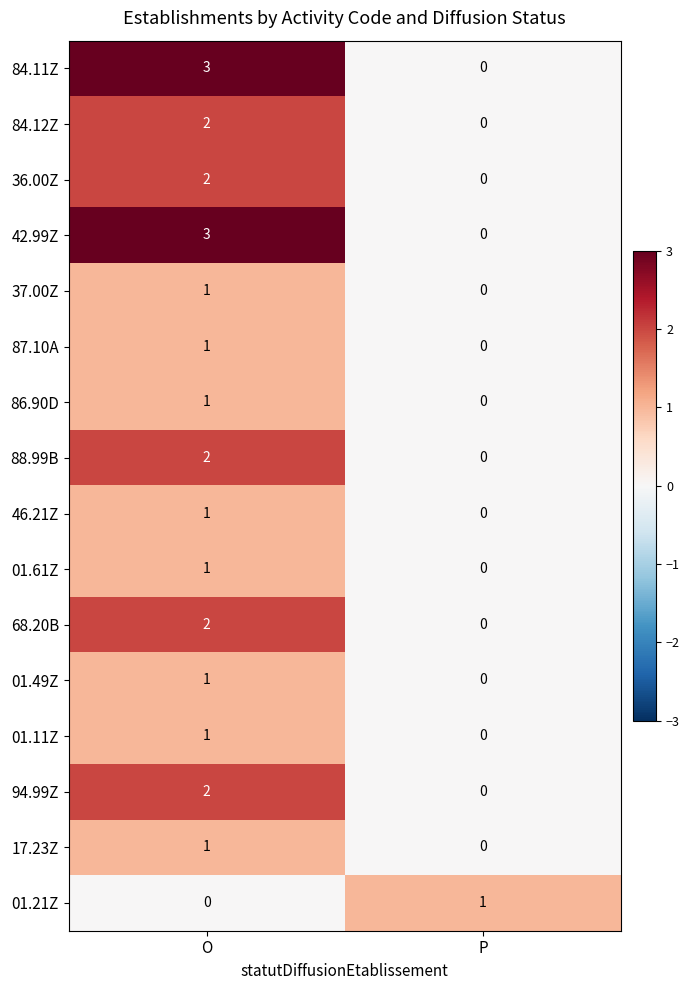

Count the number of categories in the chart.

2